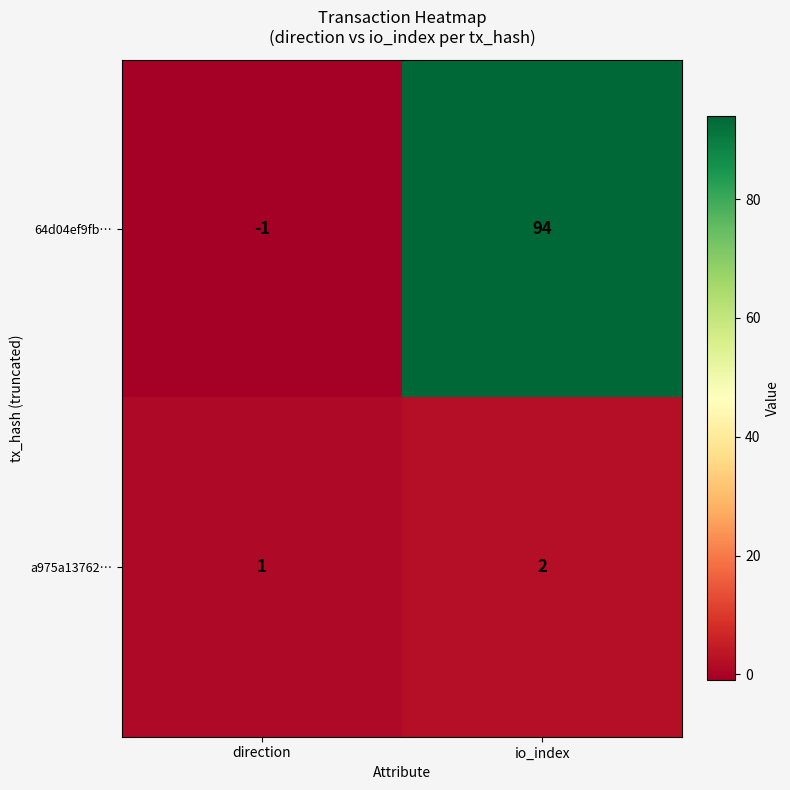

What is the spread (max minus min) of values at direction?

2